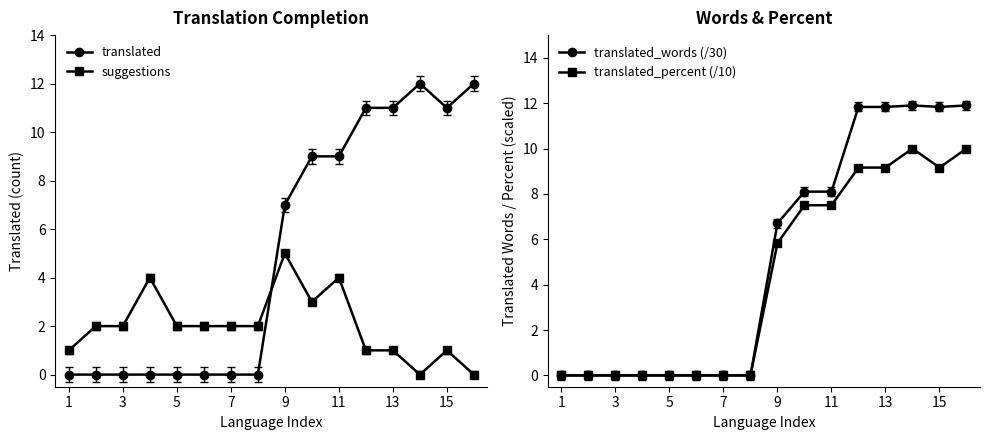

Reading right to left, list all the values displayed in this chart.

translated: 12.0	11.0	12.0	11.0	11.0	9.0	9.0	7.0	0.0	0.0	0.0	0.0	0.0	0.0	0.0	0.0
suggestions: 0.0	1.0	0.0	1.0	1.0	4.0	3.0	5.0	2.0	2.0	2.0	2.0	4.0	2.0	2.0	1.0
translated_words (/30): 11.9	11.8	11.9	11.8	11.8	8.1	8.1	6.7	0.0	0.0	0.0	0.0	0.0	0.0	0.0	0.0
translated_percent (/10): 10.0	9.2	10.0	9.2	9.2	7.5	7.5	5.8	0.0	0.0	0.0	0.0	0.0	0.0	0.0	0.0